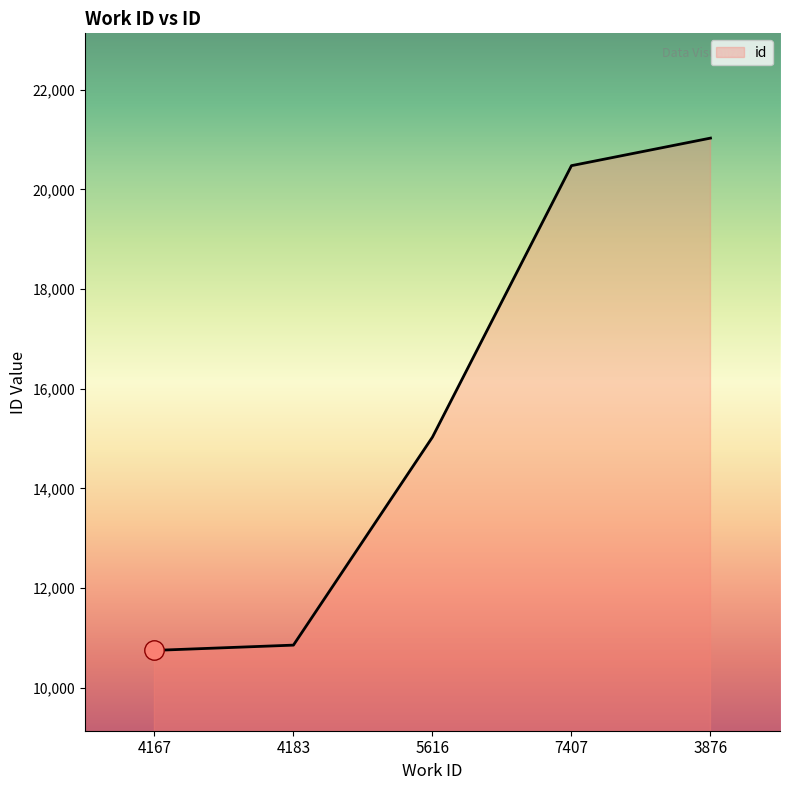

What is the change in value from 7407 to 3876?

+553